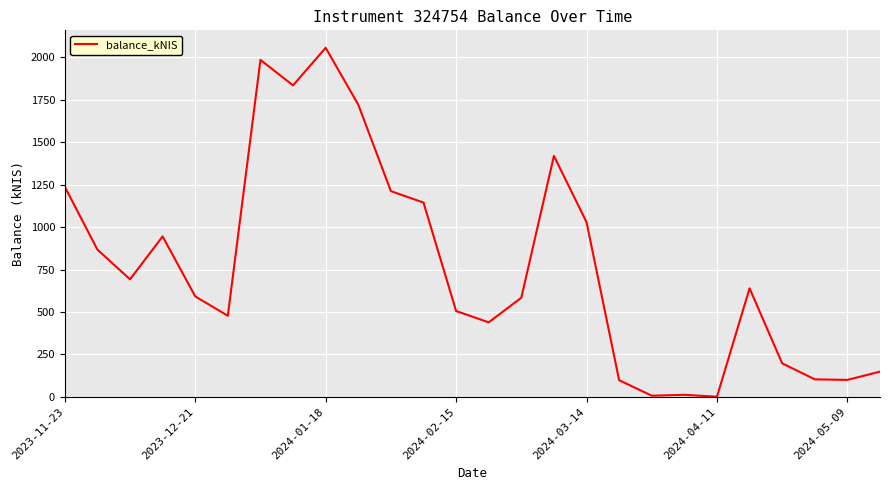

What is the maximum value shown in the chart?

2056.8